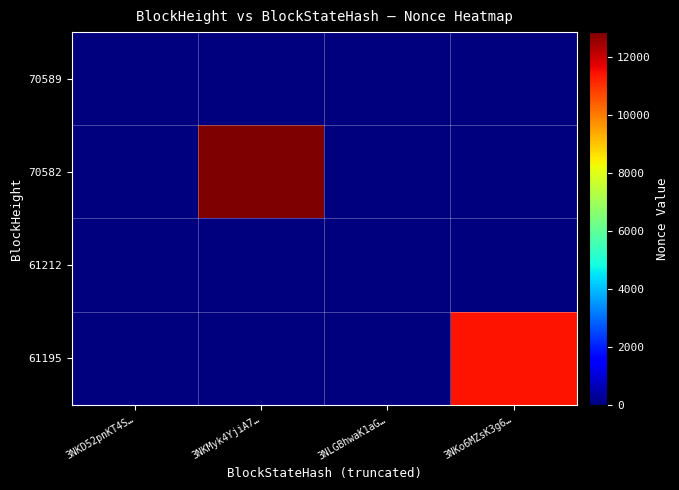

How many distinct data groups are displayed?

4